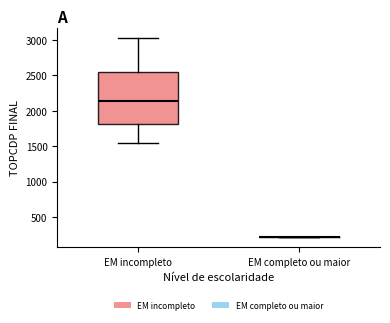

Reading left to right, transcribe this box plot: for each box, give where its median line is, the range the box spans, and where its two whiskers end, as read against the y-axis. The values are not printed on the chart, so give them approximately, as read against the axis.

EM incompleto: median 2150, box 1800 to 2550, whiskers 1550 to 3050
EM completo ou maior: box collapsed to a line at 200, whiskers 200 to 200